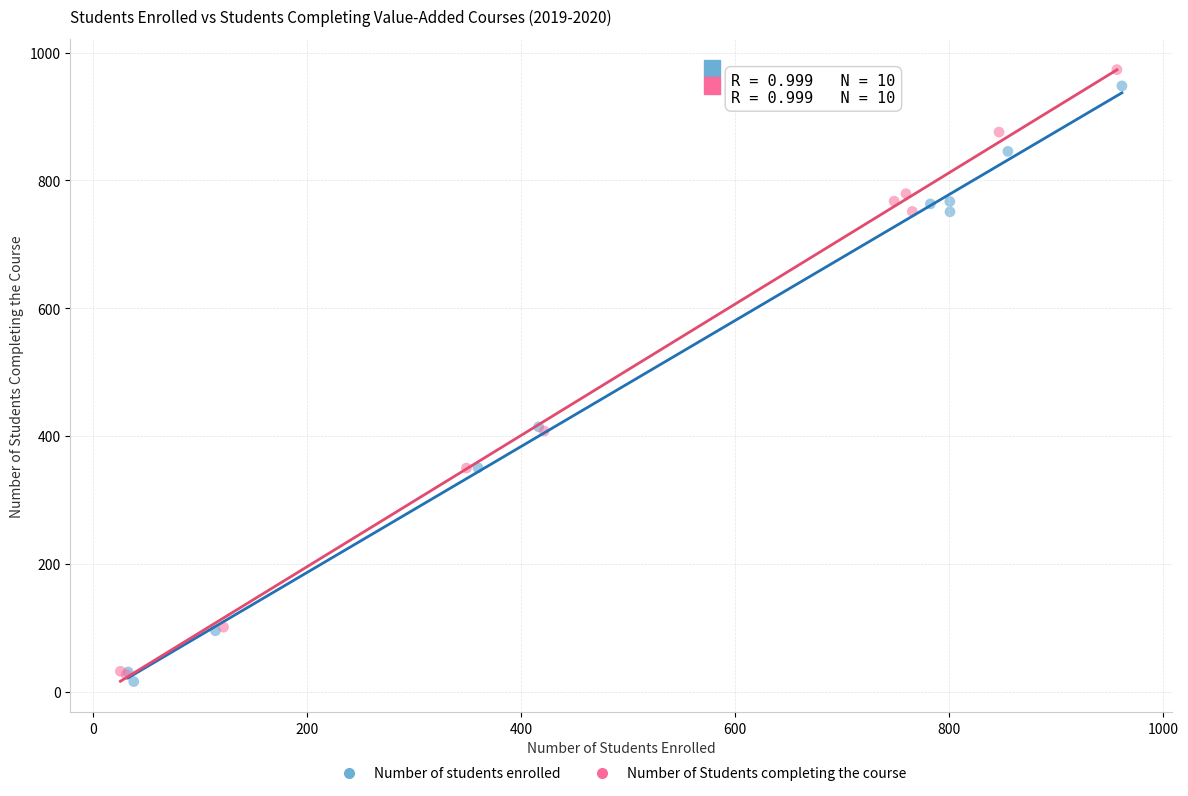

Which series has the largest Y range (max minus min)?

Number of Students completing the course